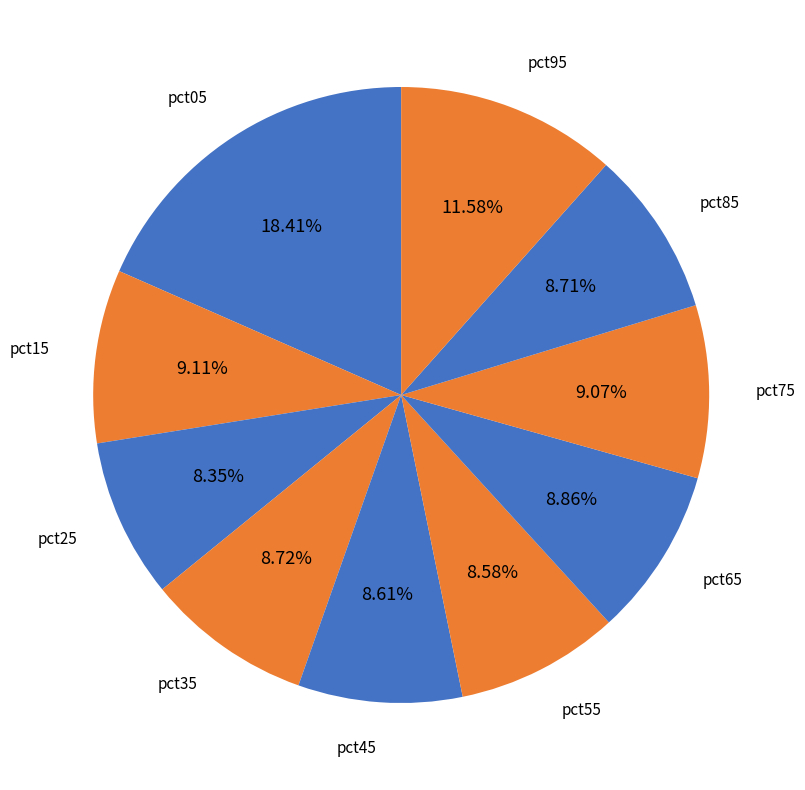

To the nearest percent, what portion does pct75 represent?

9%